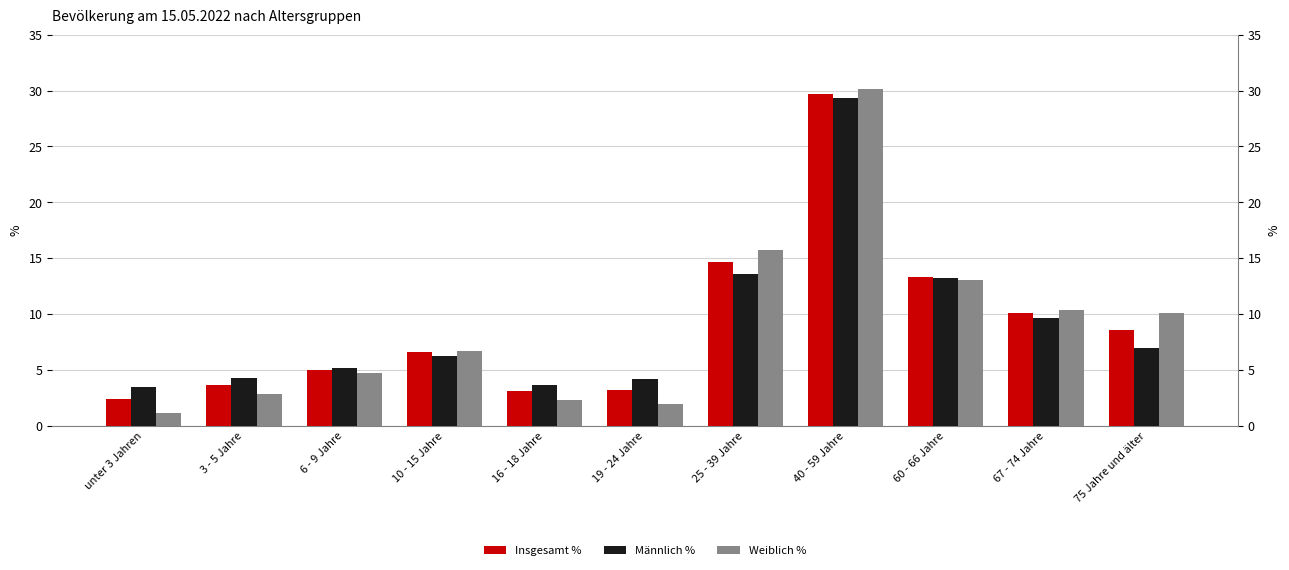

How many categories are shown in the chart?

11